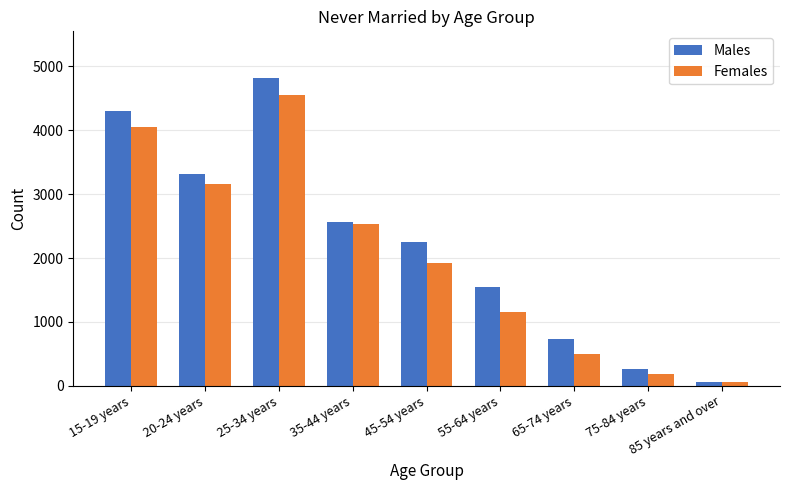

What are all the series names shown in the legend?

Males, Females